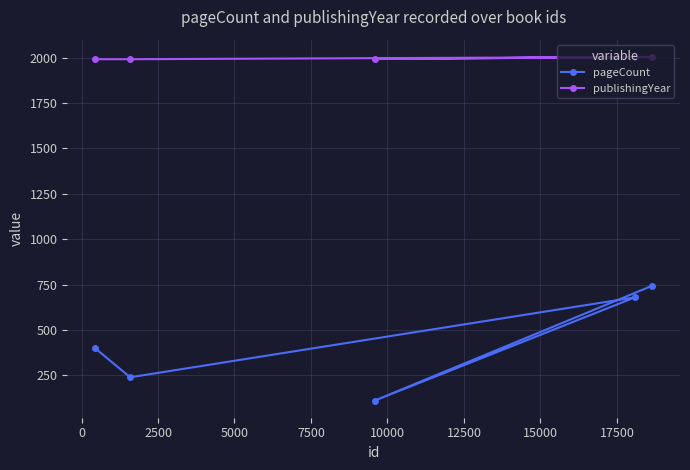

In publishingYear, how many points are higher than both neighbors (excluding endpoints)?

1